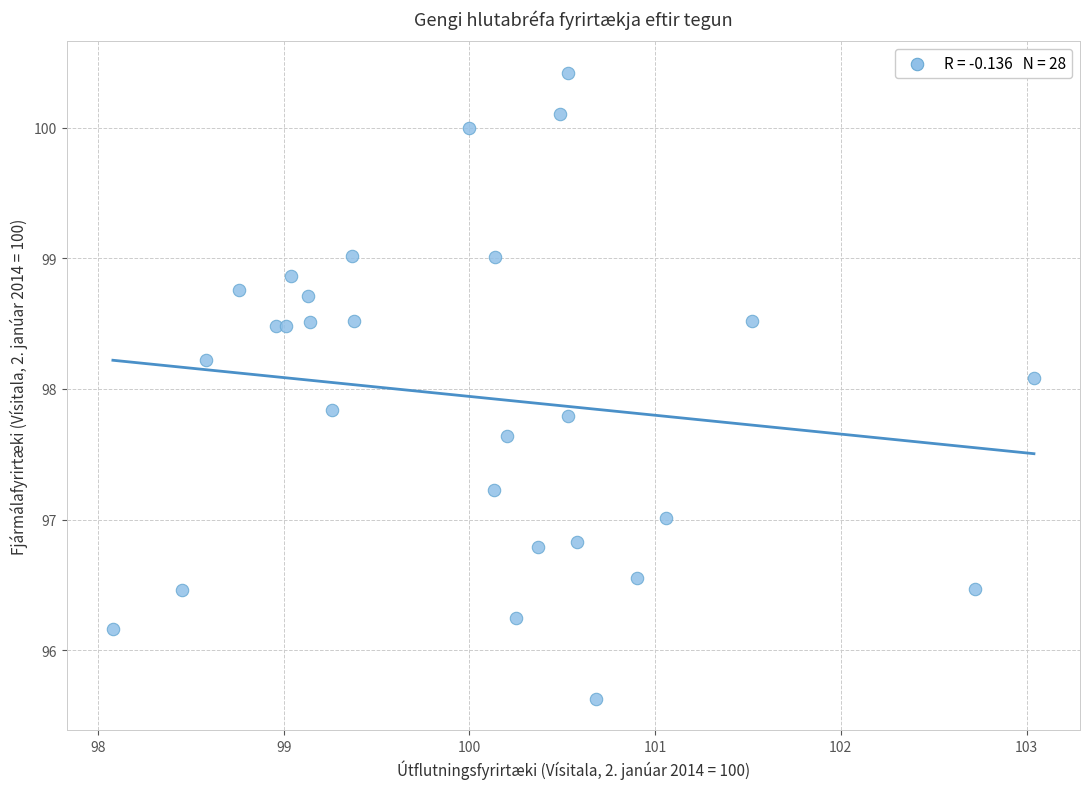

What Y value in the scatter plot is closest to 98?

98.1